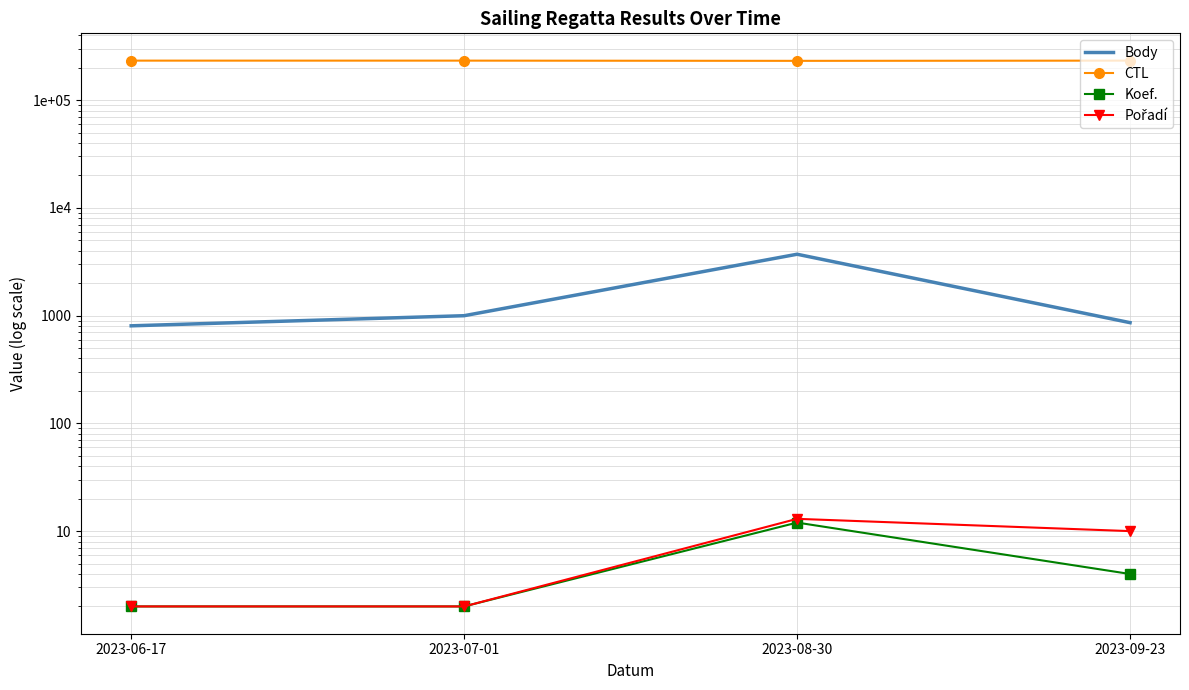

At how many categories does at least one series exceed 178532?

4